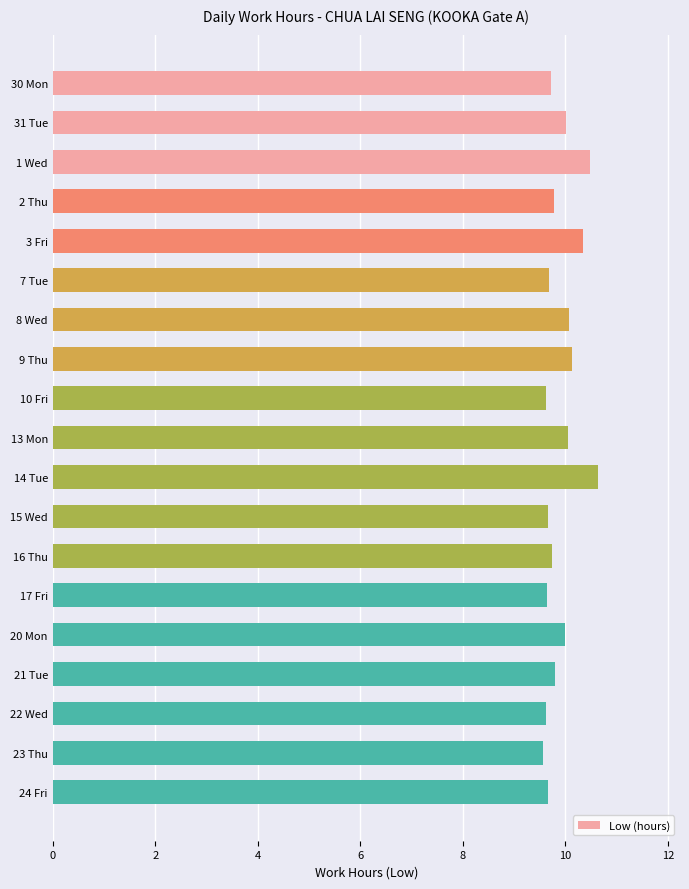

What is the sum of all values?

188.2